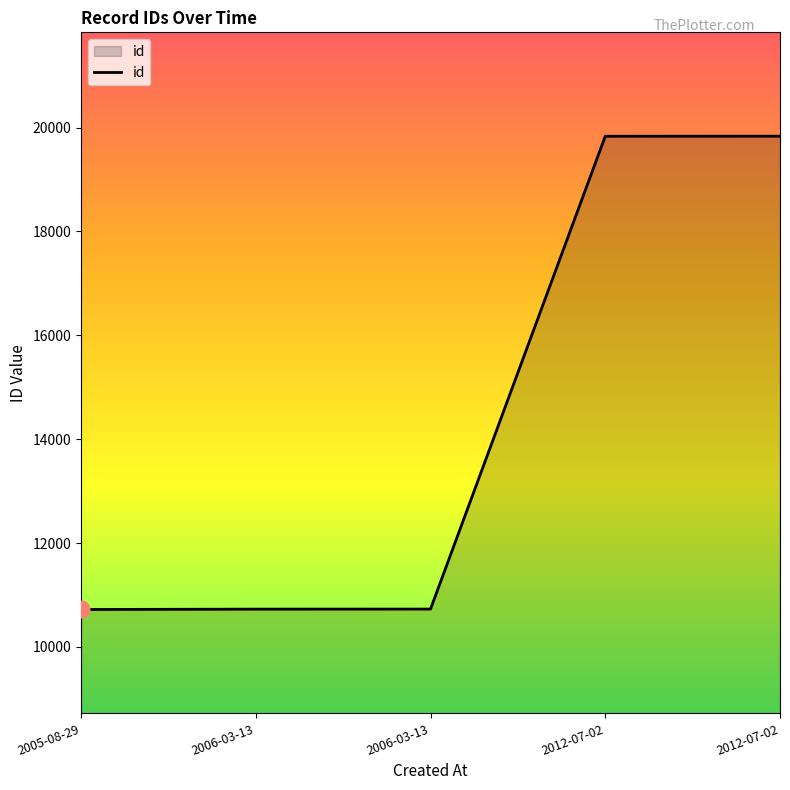

Count the number of categories in the chart.

5